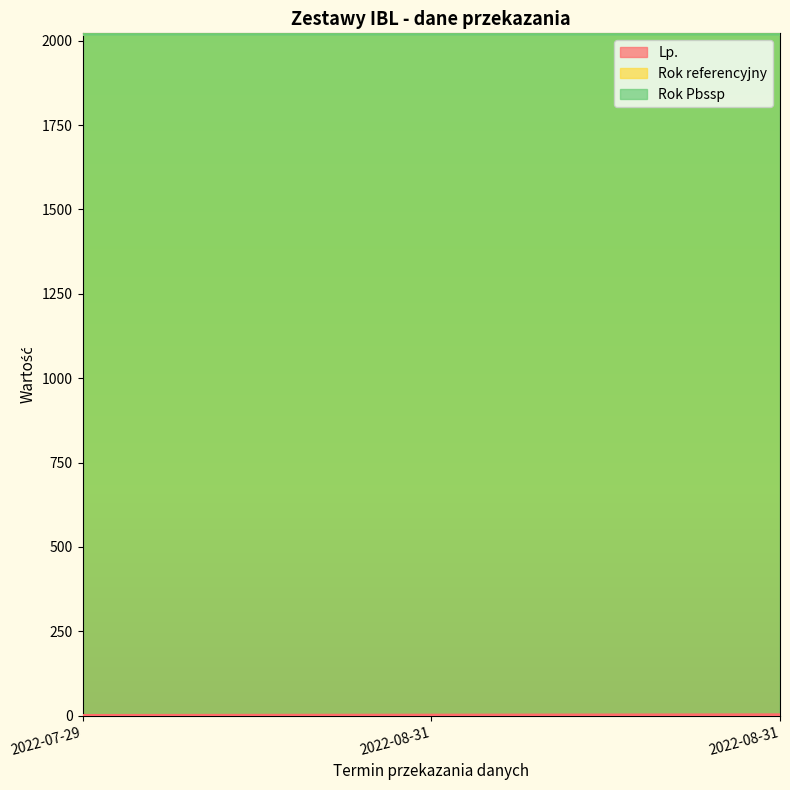

Rank the categories by Rok Pbssp value from lowest to highest.

2022-07-29, 2022-08-31, 2022-08-31